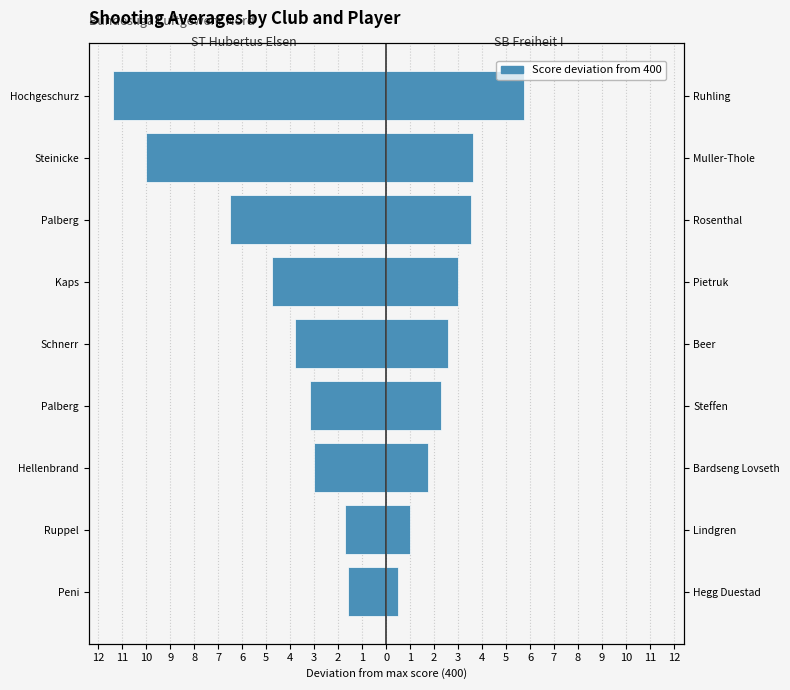

What is the difference between the highest and lowest values at Kaps?

7.8